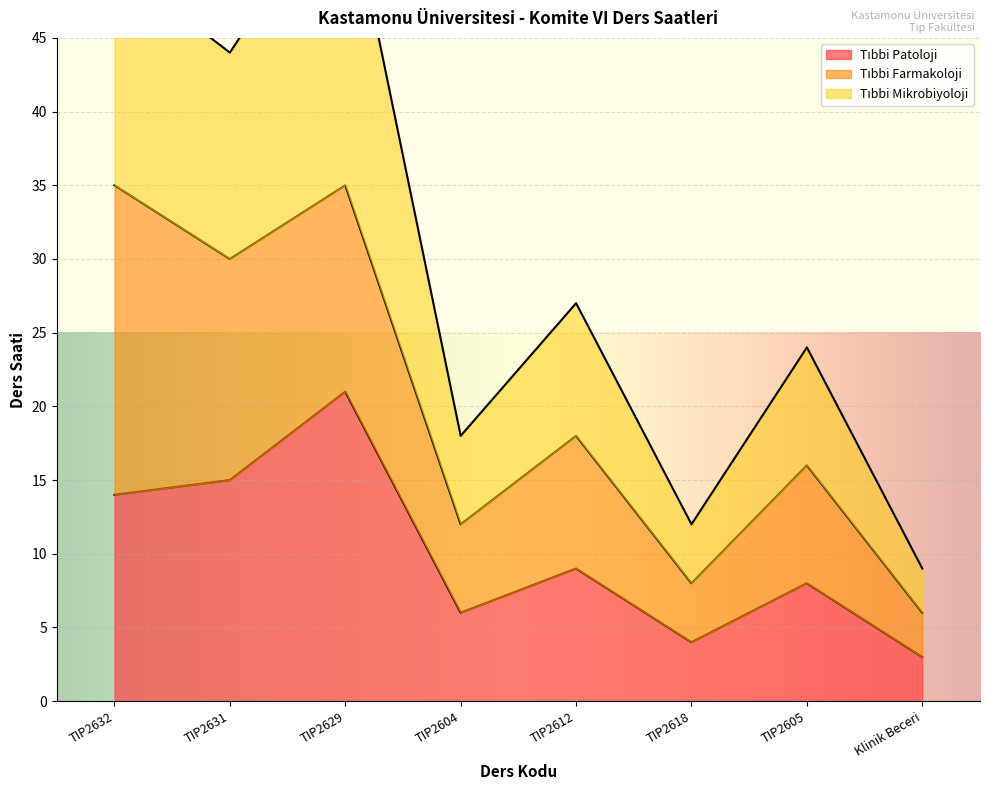

True or false: Tıbbi Mikrobiyoloji has more than 2 interior local peaks.

True